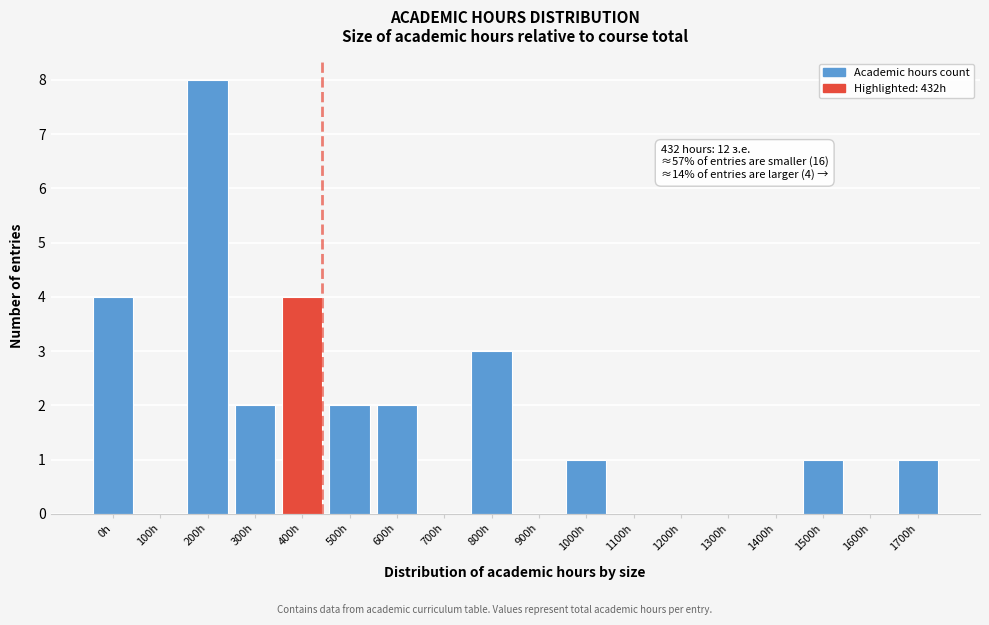

Reading left to right, extract all data points from this chart.

0h=4	100h=0	200h=8	300h=2	400h=4	500h=2	600h=2	700h=0	800h=3	900h=0	1000h=1	1100h=0	1200h=0	1300h=0	1400h=0	1500h=1	1600h=0	1700h=1